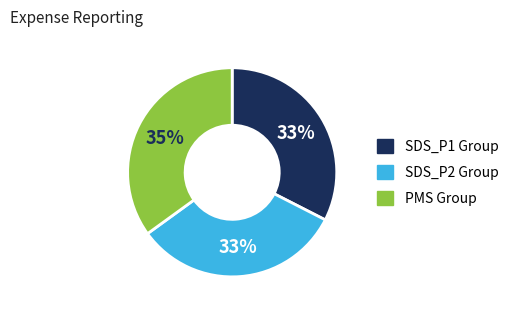

To the nearest percent, what is the difference between the largest and smallest slice percentages?

2%